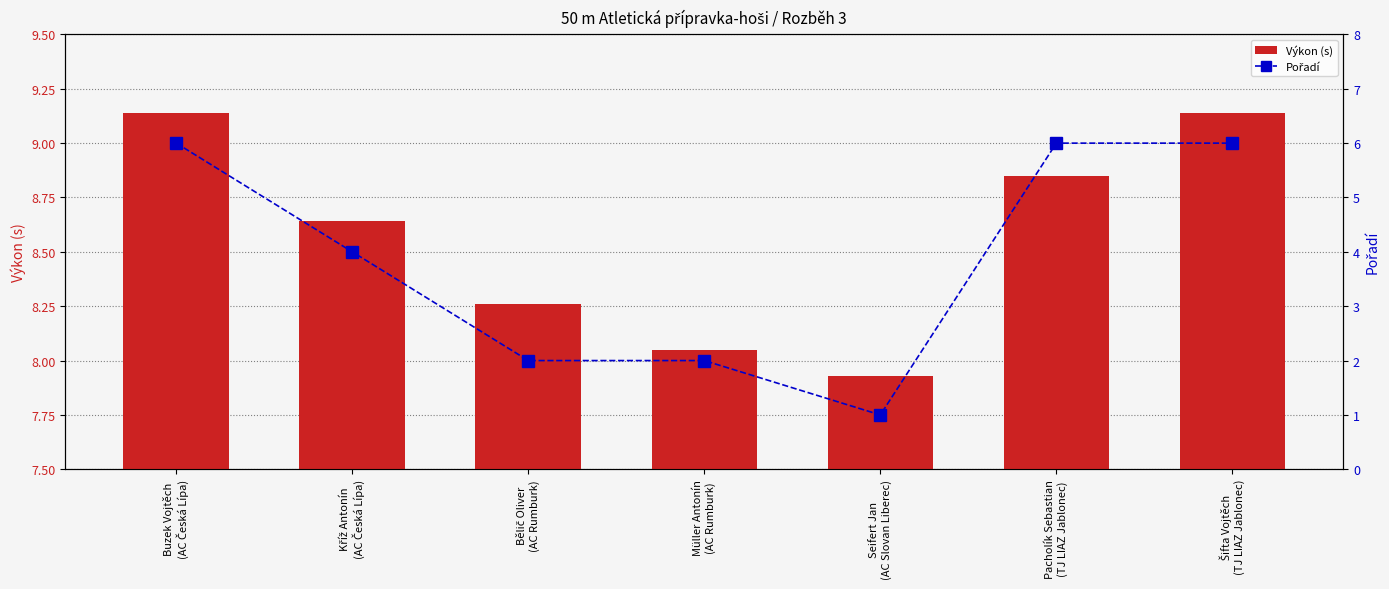

Where does the Výkon (s) series first go above 8?

Buzek Vojtěch
(AC Česká Lípa)